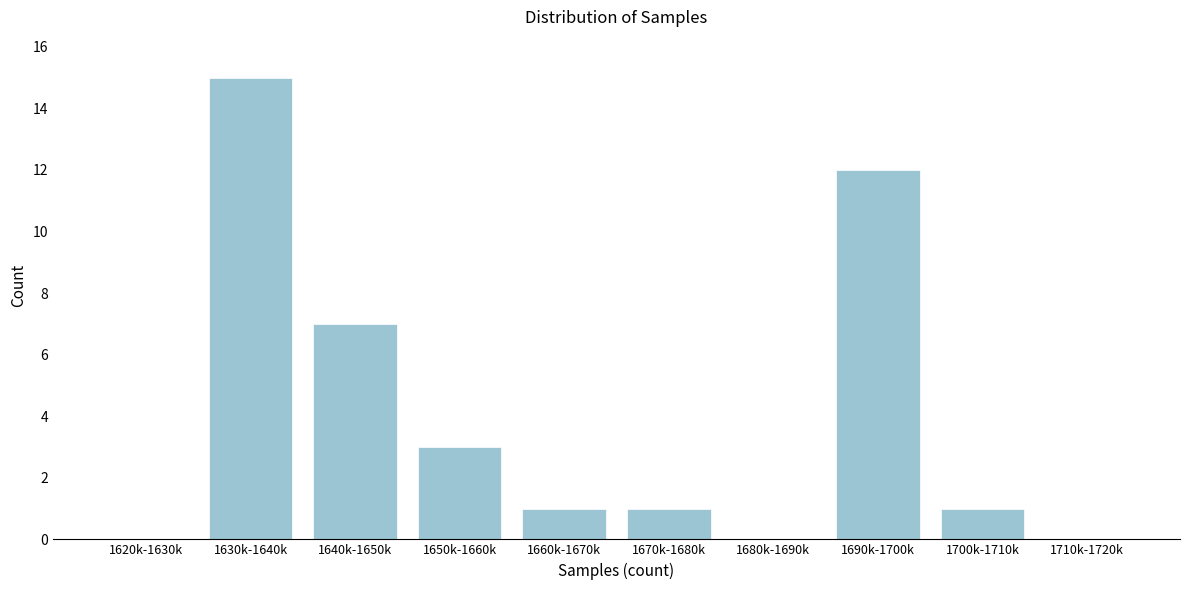

Reading right to left, what are all the values shown in this chart?

1710k-1720k=0	1700k-1710k=1	1690k-1700k=12	1680k-1690k=0	1670k-1680k=1	1660k-1670k=1	1650k-1660k=3	1640k-1650k=7	1630k-1640k=15	1620k-1630k=0